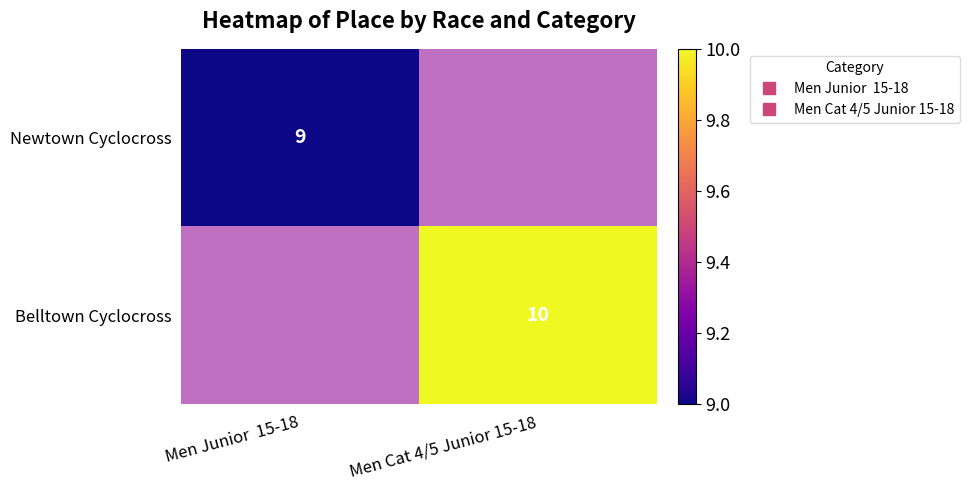

How many categories are shown in the chart?

2